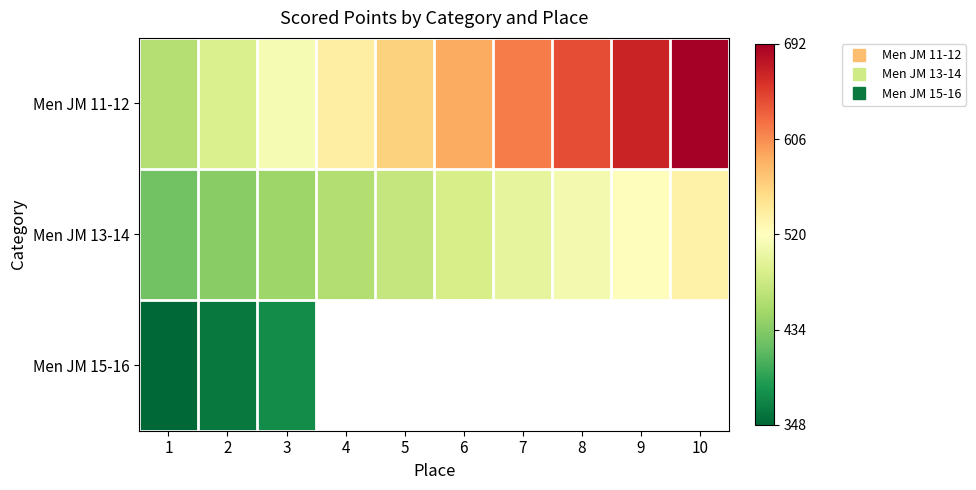

How many positive values does the Men JM 11-12 series have?

7